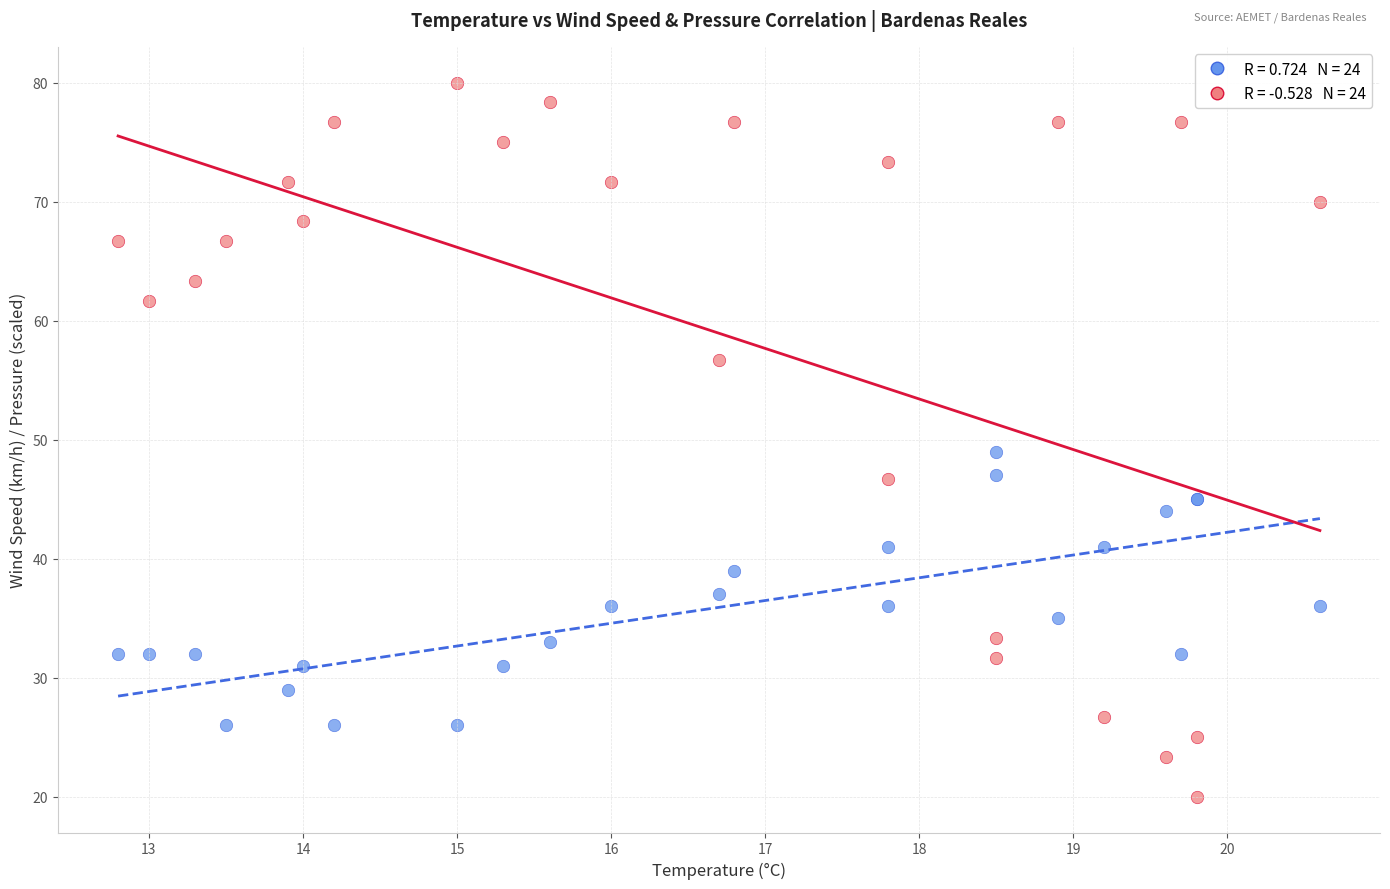

Across all series, what Y value is closest to 50?

49.0